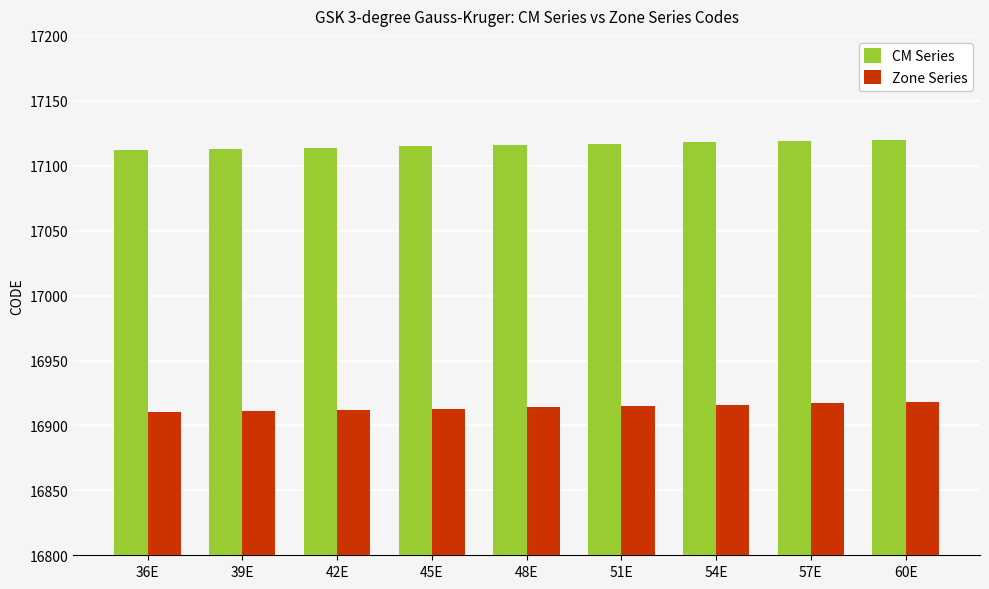

What are all the series names shown in the legend?

CM Series, Zone Series